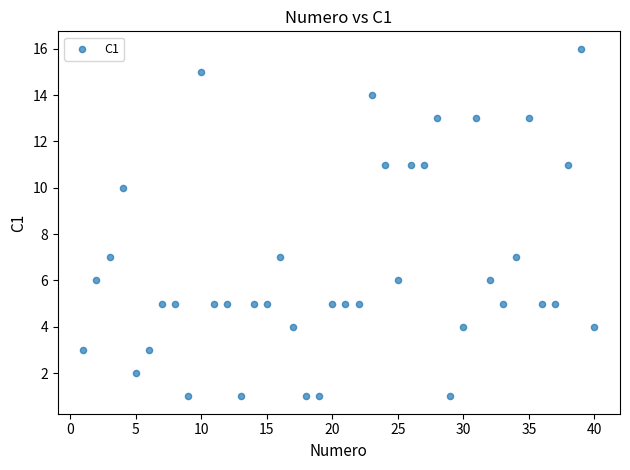

What is the range of X values (max minus min)?

39